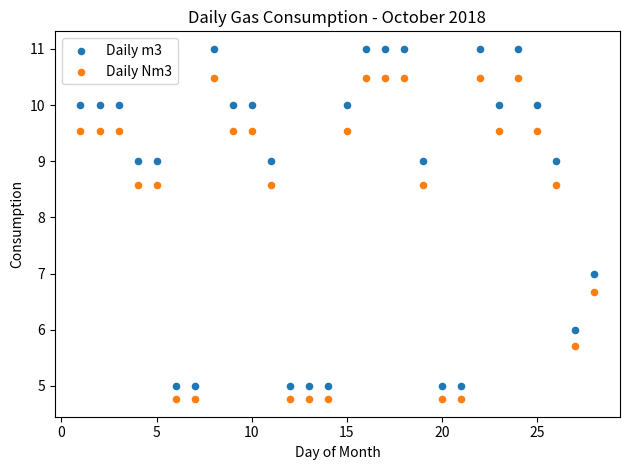

Which series reaches the minimum Y coordinate?

Daily Nm3